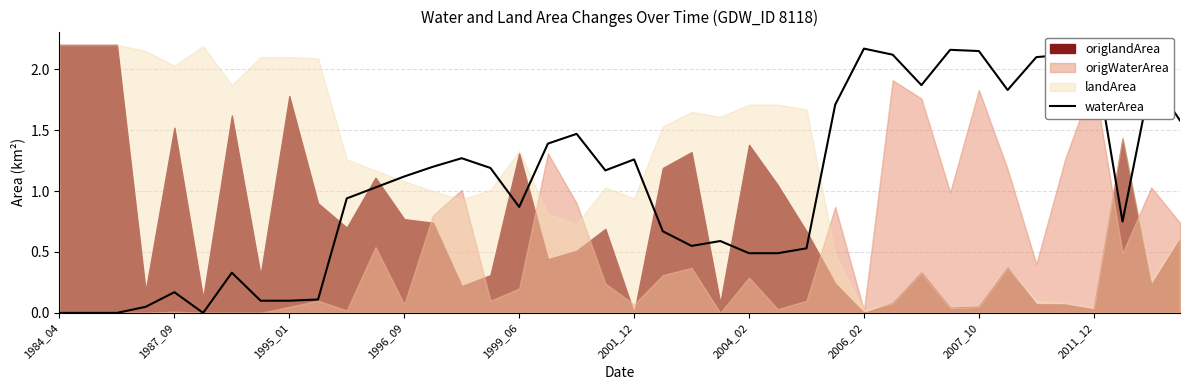

Is it true that the value at 27 is 2.5?

False